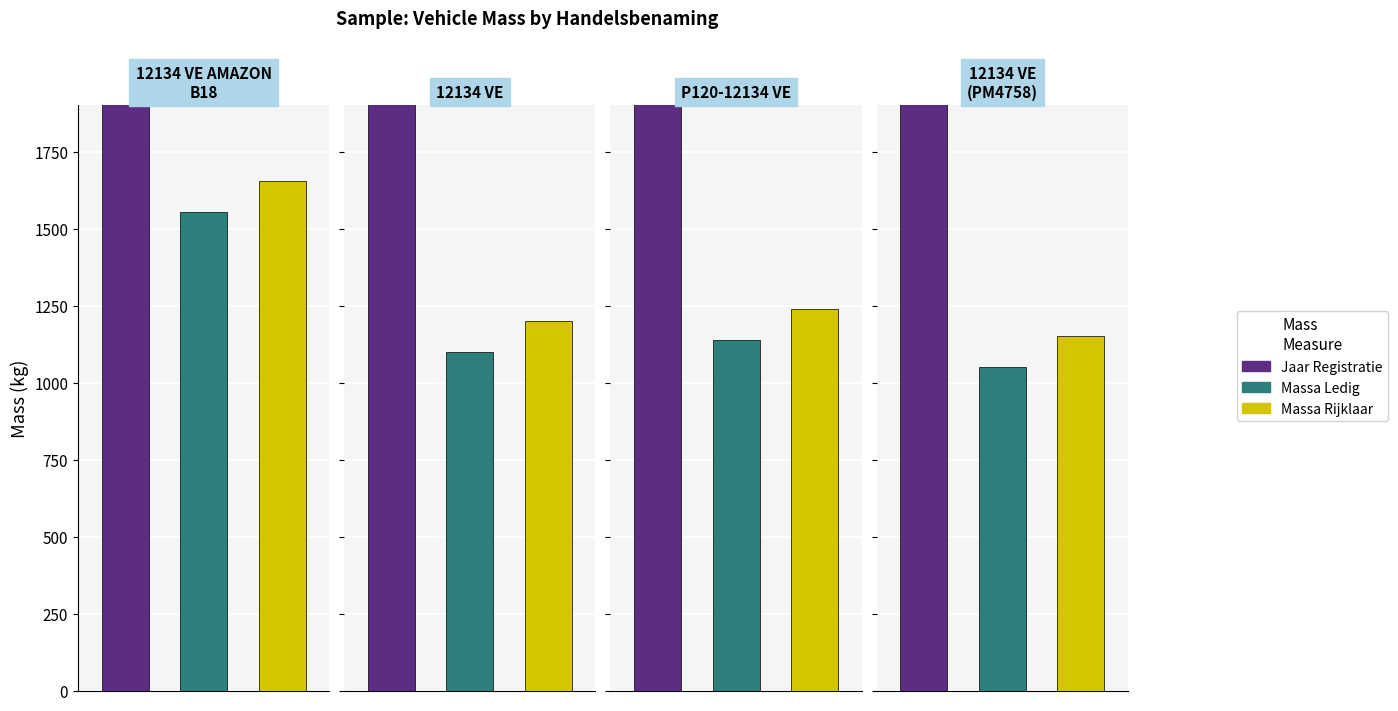

The massa_rijklaar series shows 1200 at 12134 VE. True or false?

True